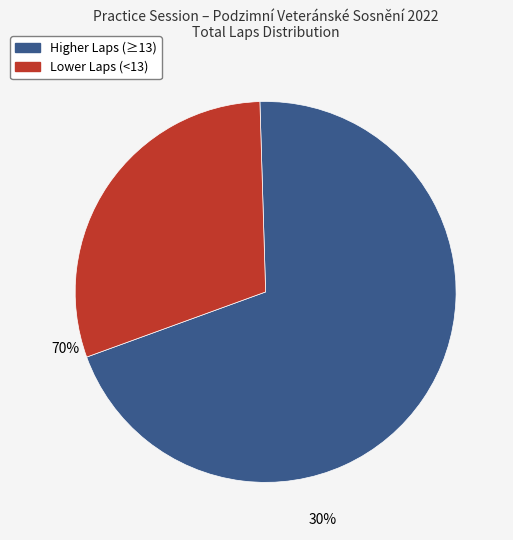

Is there a majority slice in this chart?

Yes